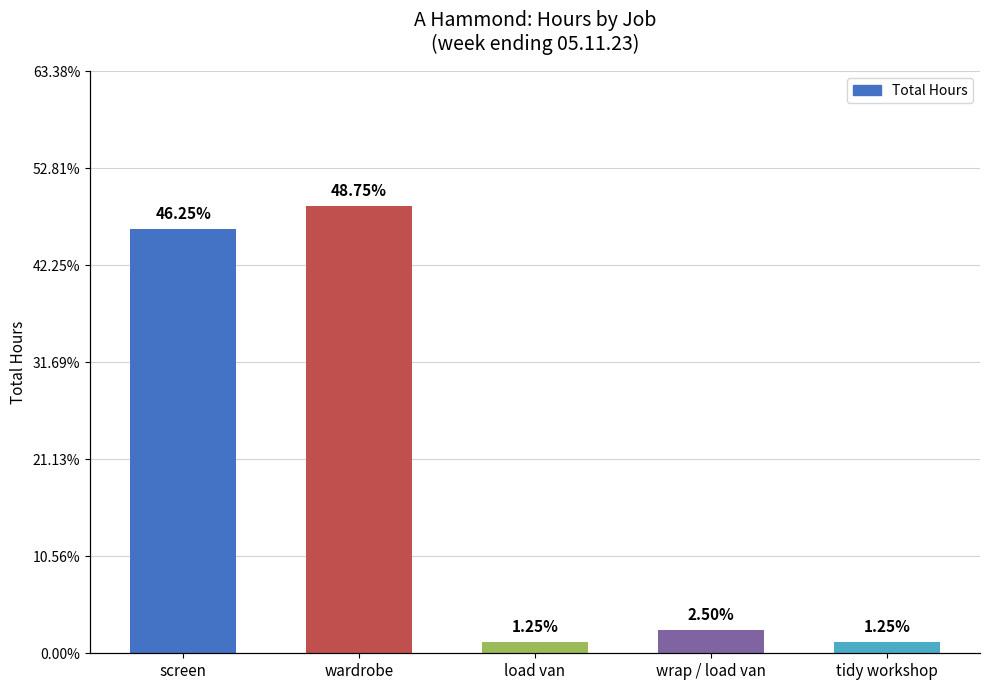

How many values are below 1?

2